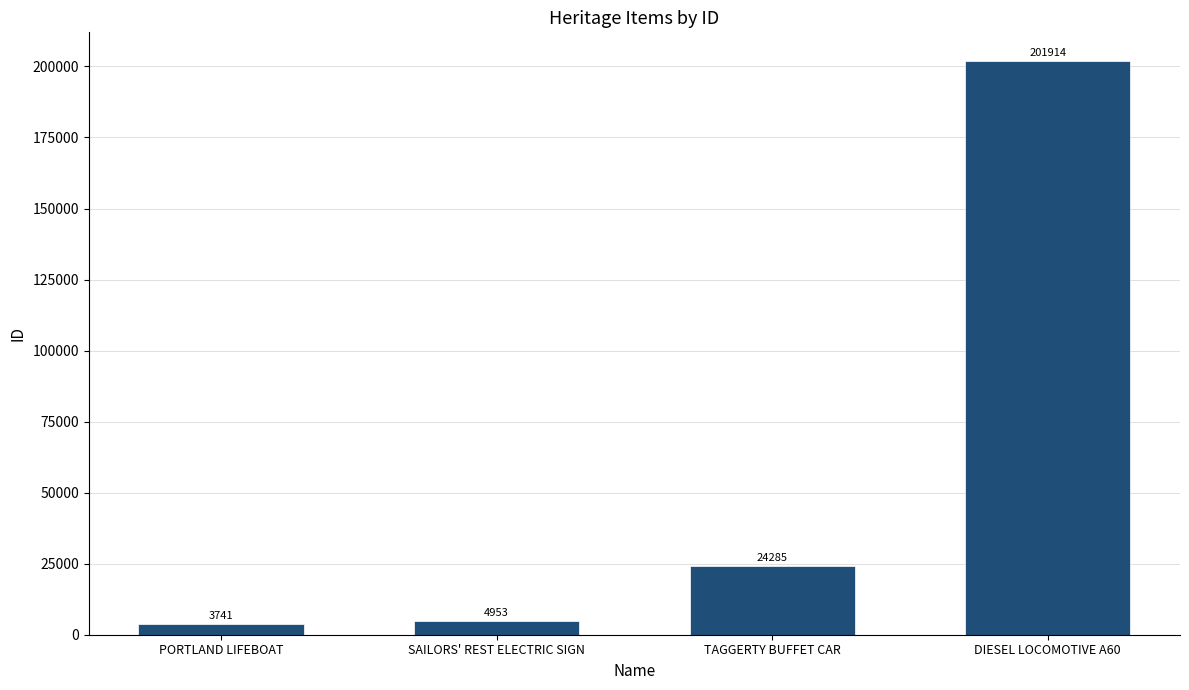

What is the label of the 3rd bar from the left?

TAGGERTY BUFFET CAR